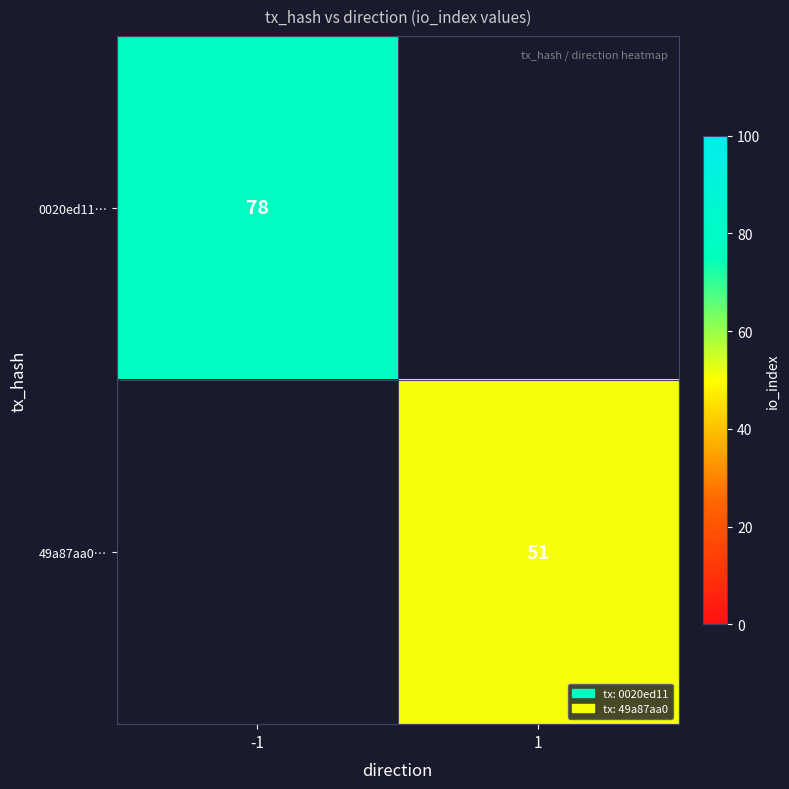

The value of 49a87aa0… at 1 is 23. True or false?

False